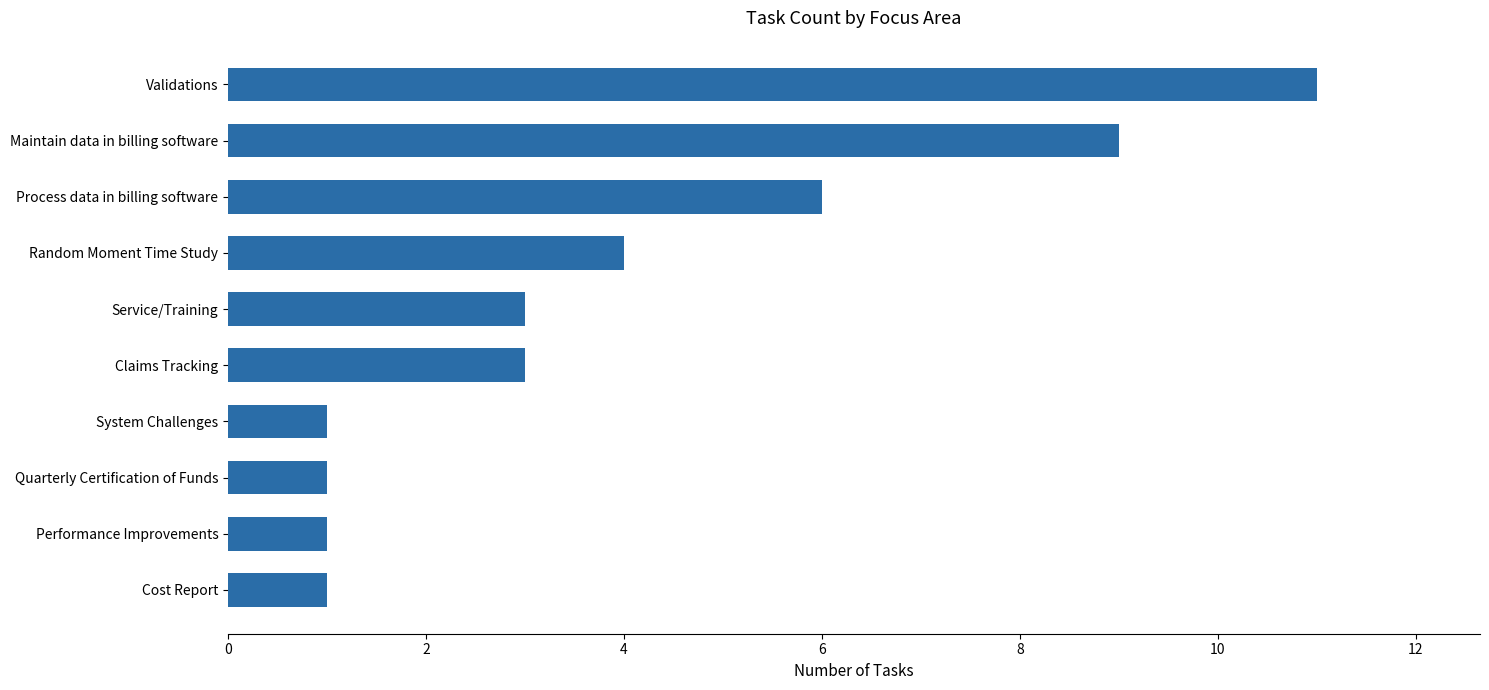

How many distinct data groups are displayed?

1